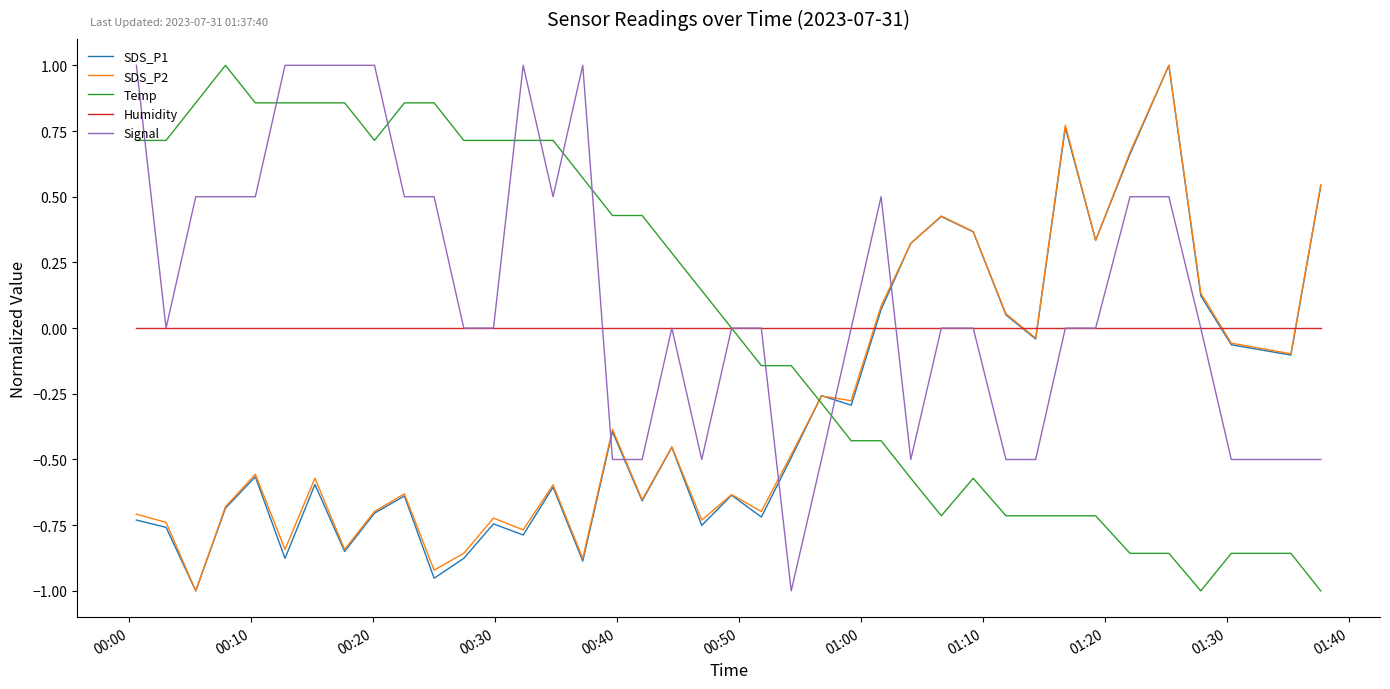

How many categories are shown in the chart?

39